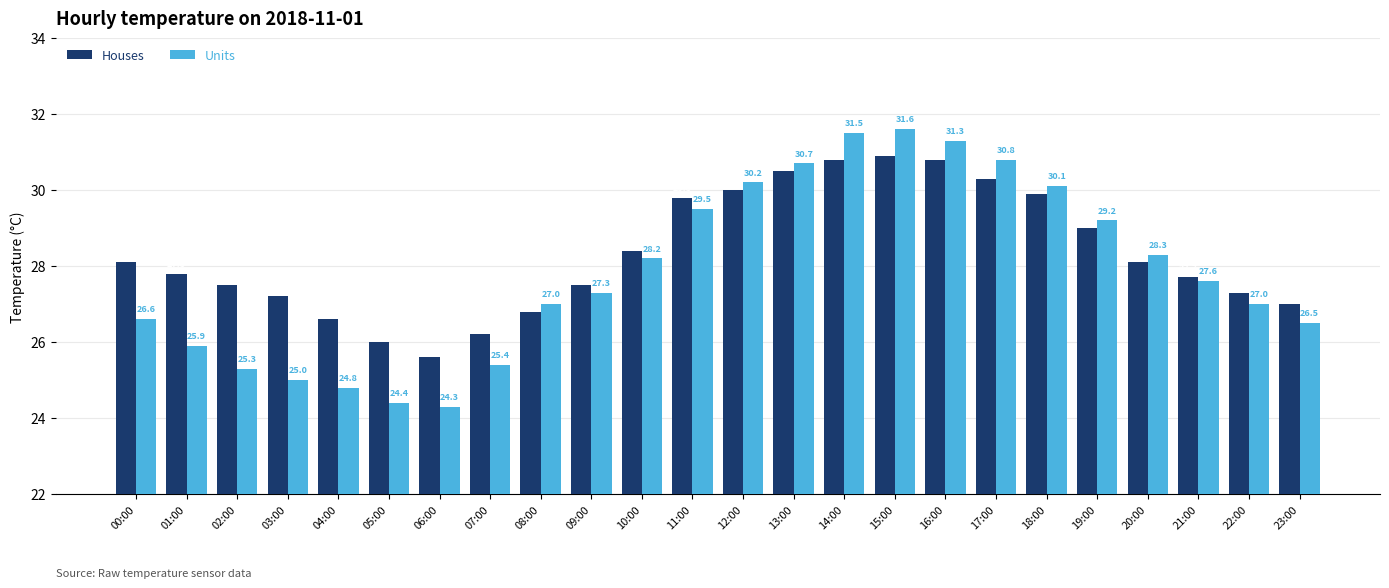

What is the difference between the maximum and second lowest values in the Units series?

7.2